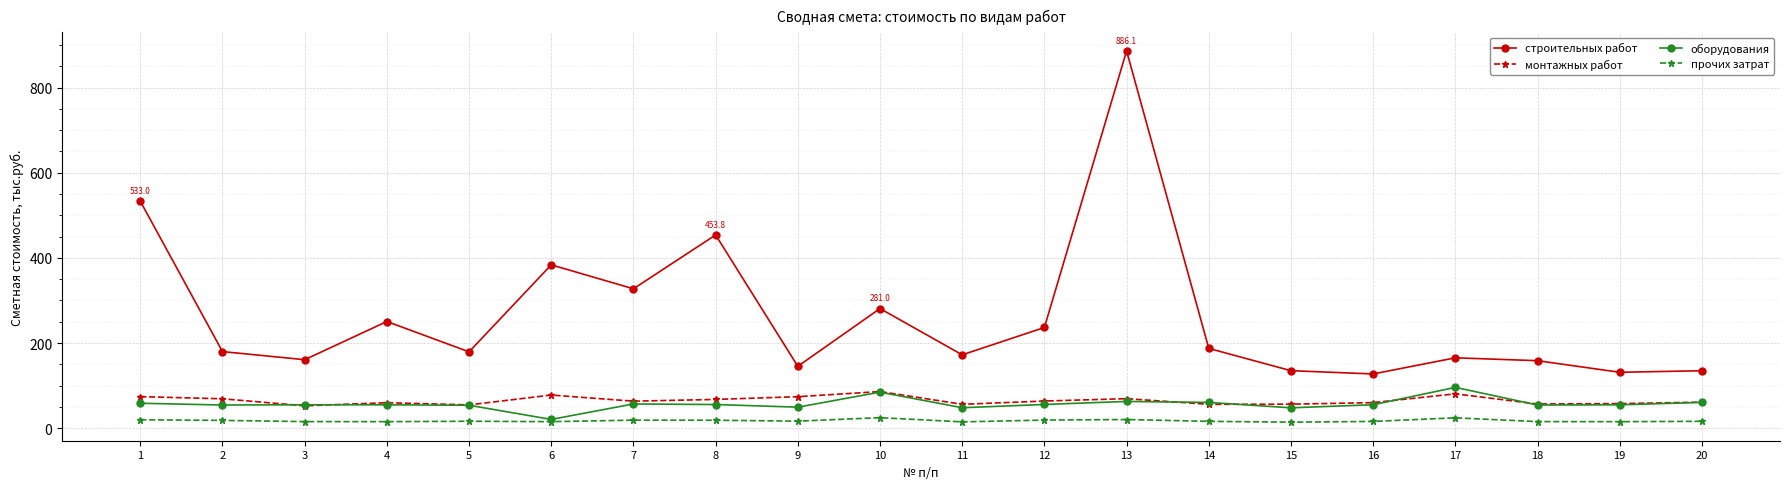

The value of строительных работ at 5 is 62.7. True or false?

False